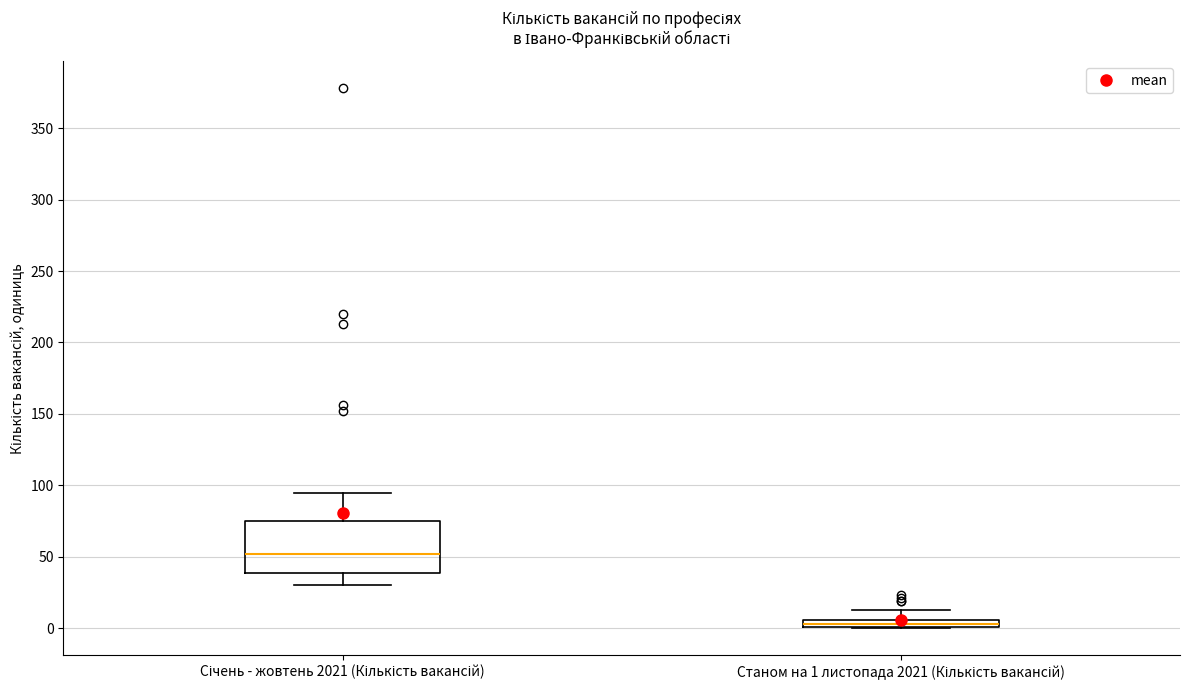

Comparing the boxes themselves (not the whiskers), which one is the tallest?

Січень - жовтень 2021 (Кількість вакансій)